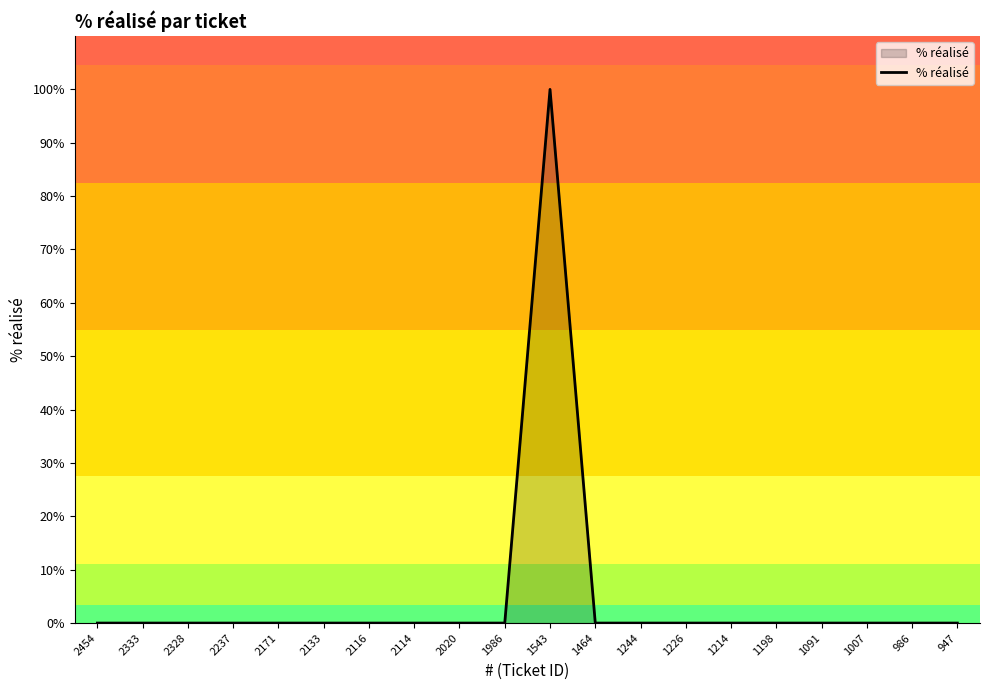

What is the greatest value displayed?

100